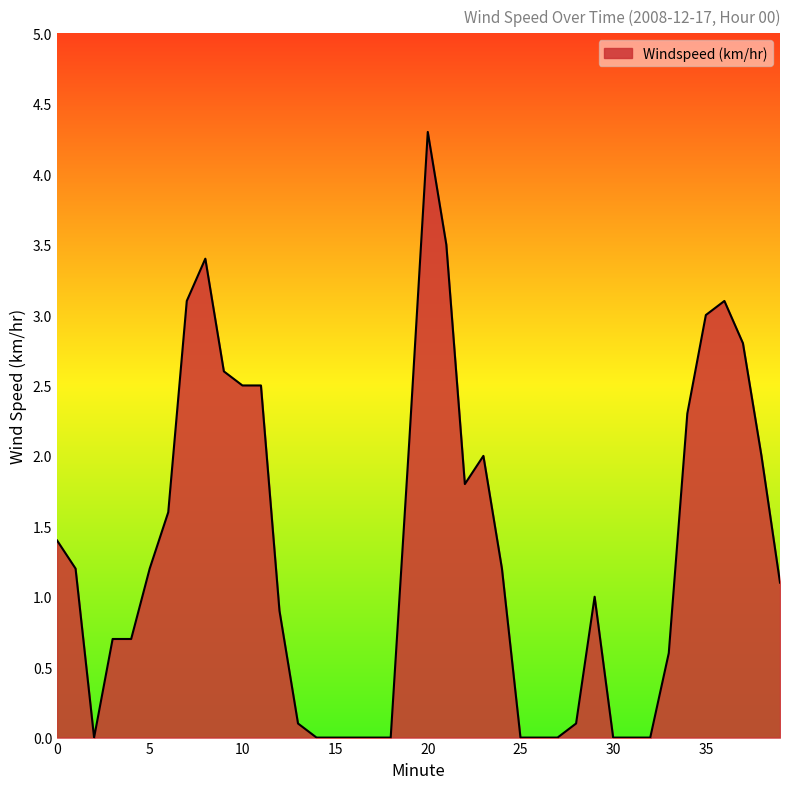

What is the difference between the maximum and minimum values?

4.3